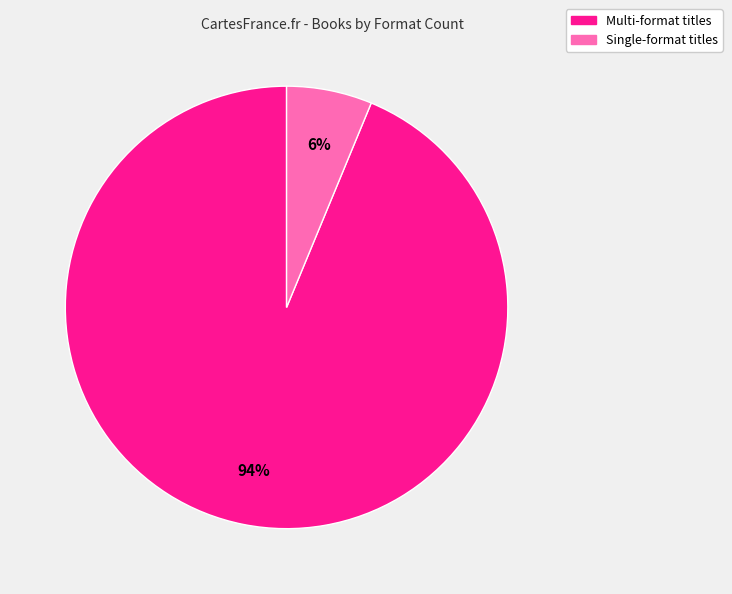

Do Single-format titles and Multi-format titles together represent more than half of the pie?

Yes